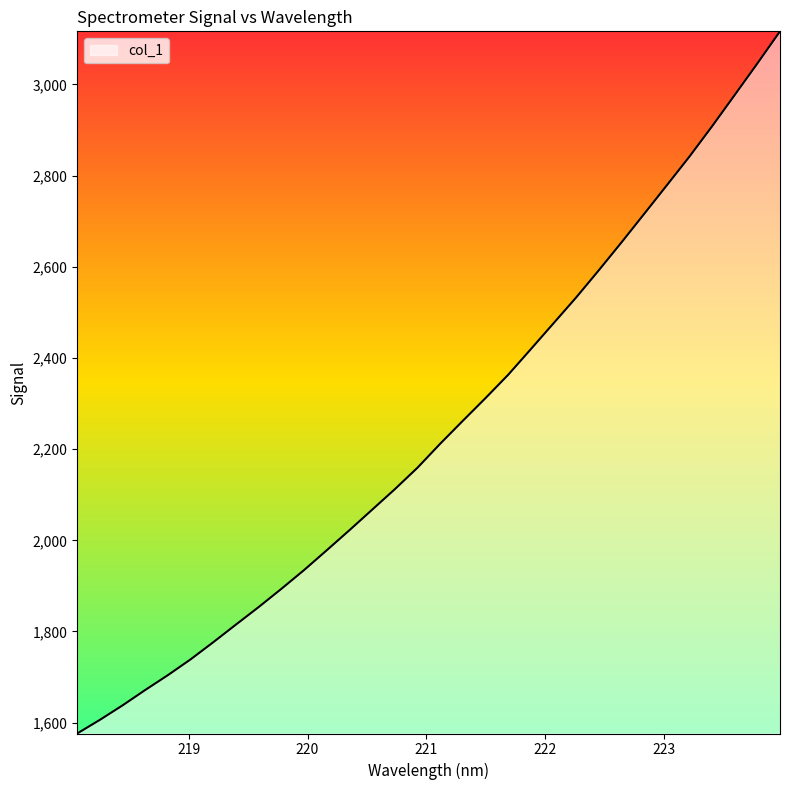

Does the chart display data point markers on the line(s)?

No